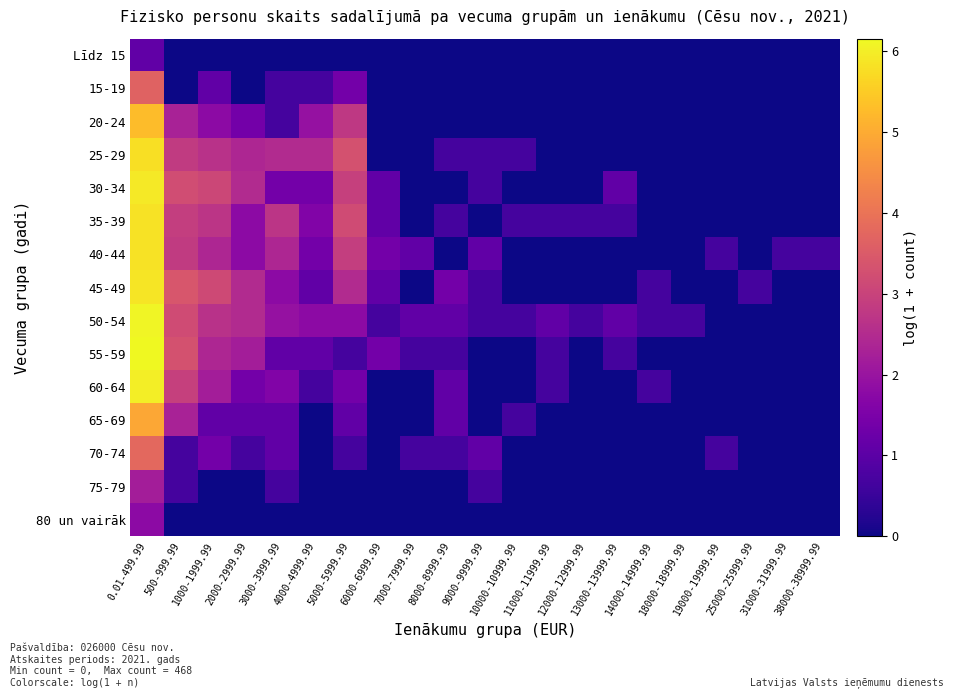

Rank the series at 7000-7999.99 from highest to lowest value.

40-44, 50-54, 55-59, 70-74, Līdz 15, 15-19, 20-24, 25-29, 30-34, 35-39, 45-49, 60-64, 65-69, 75-79, 80 un vairāk